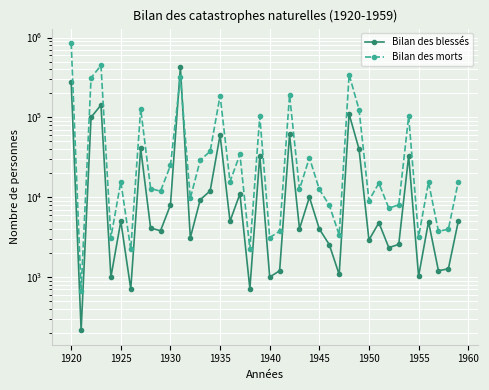

How many distinct data groups are displayed?

2